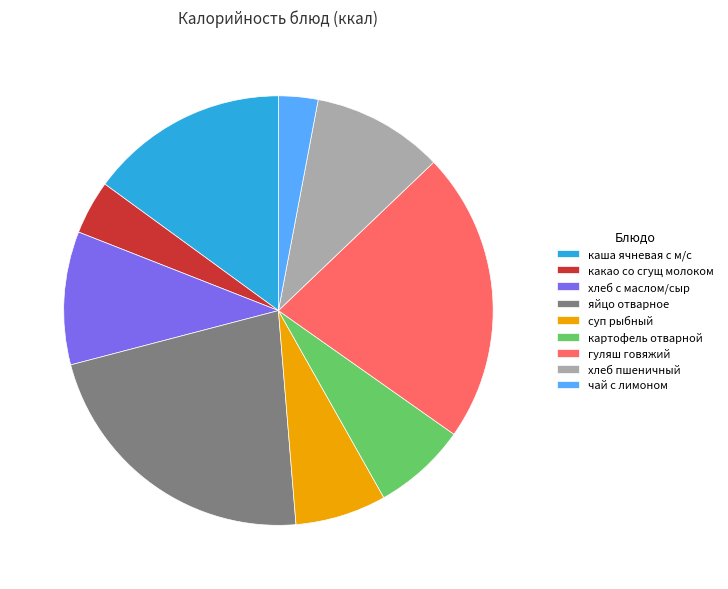

Does any single category account for the majority?

No